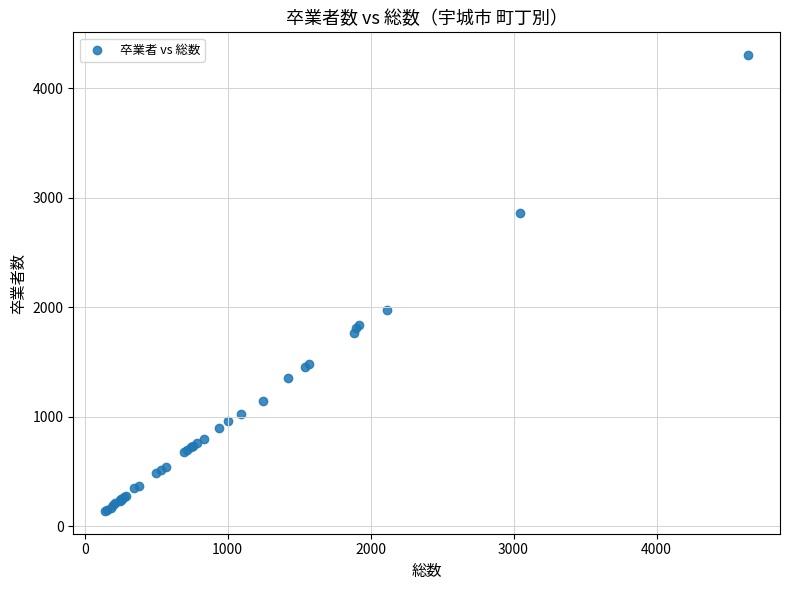

What Y value in the scatter plot is closest to 2221?

1979